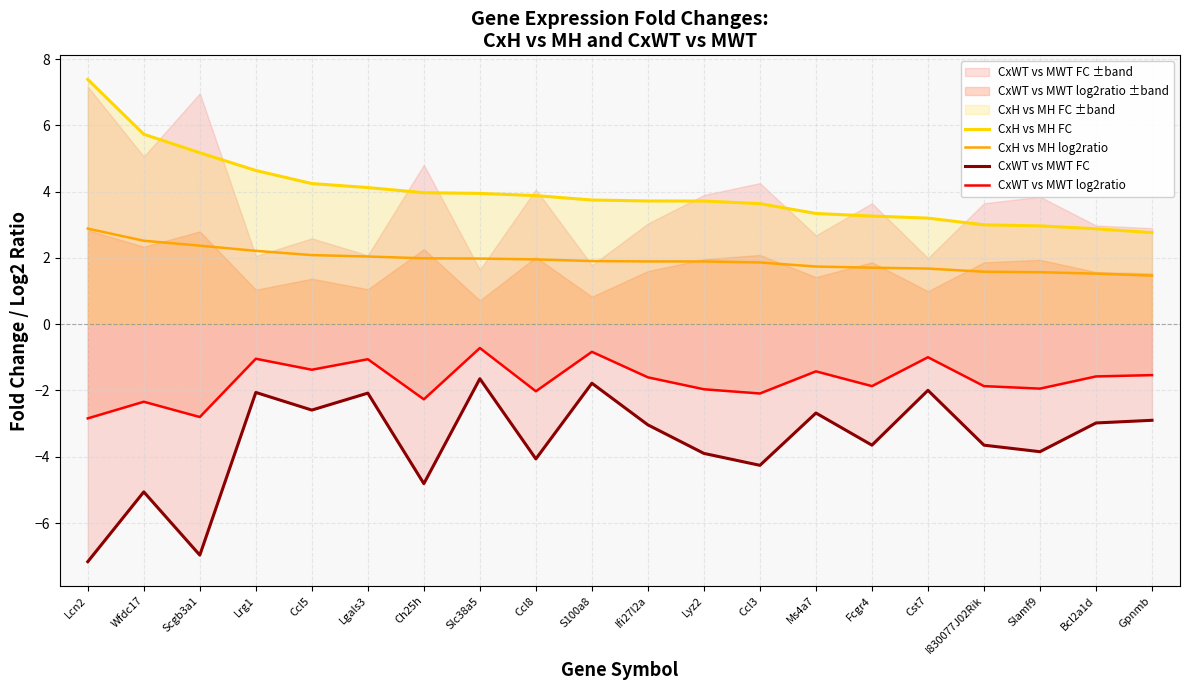

True or false: CxH vs MH log2ratio and CxH vs MH FC cross at least once.

False